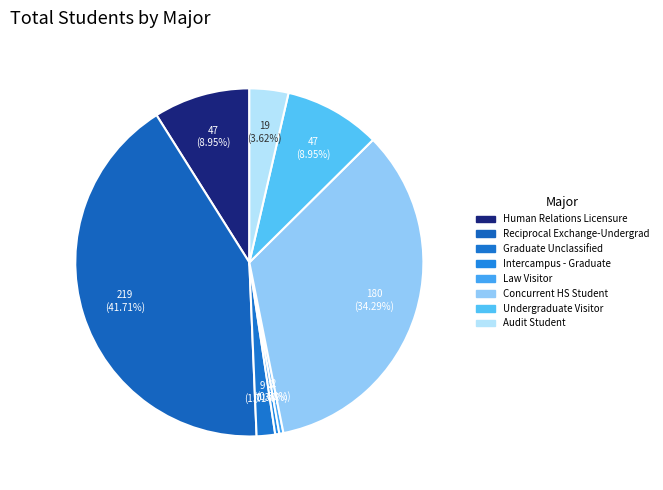

How many segments does this pie chart have?

8